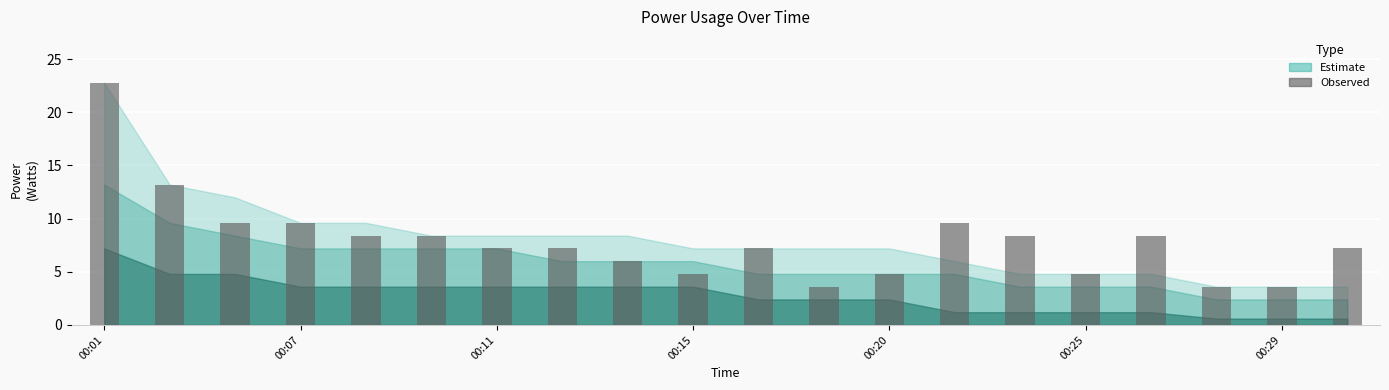

How many values are below 7?

7